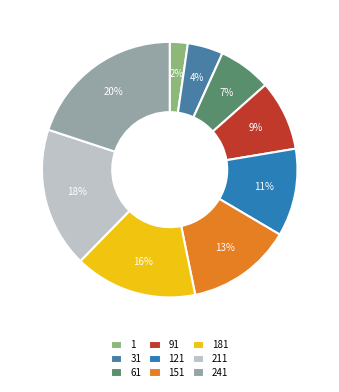

To the nearest percent, what is the difference between the 61 and 121 slice percentages?

4%